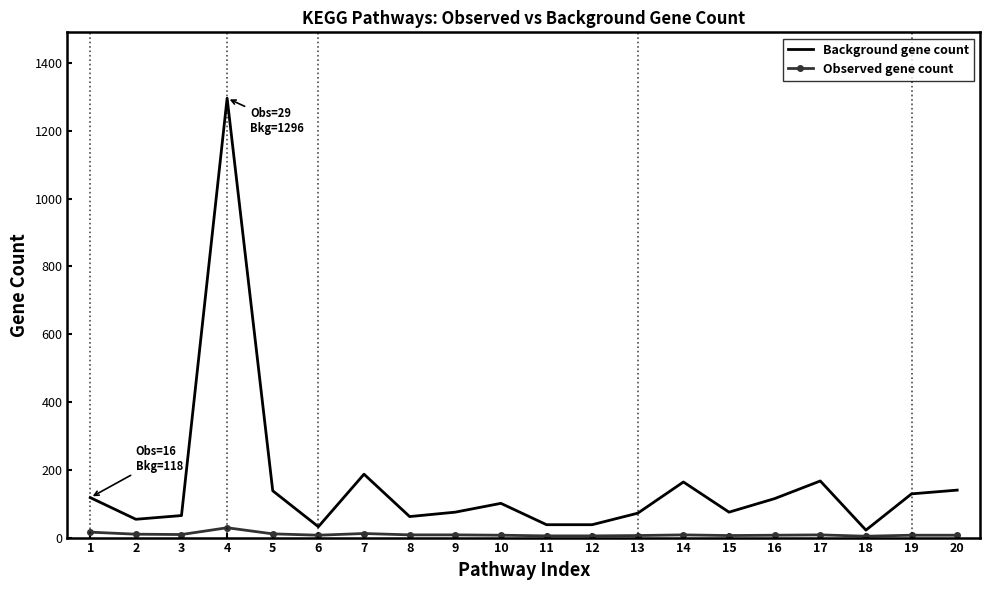

Which series has the largest total across all categories?

Background gene count